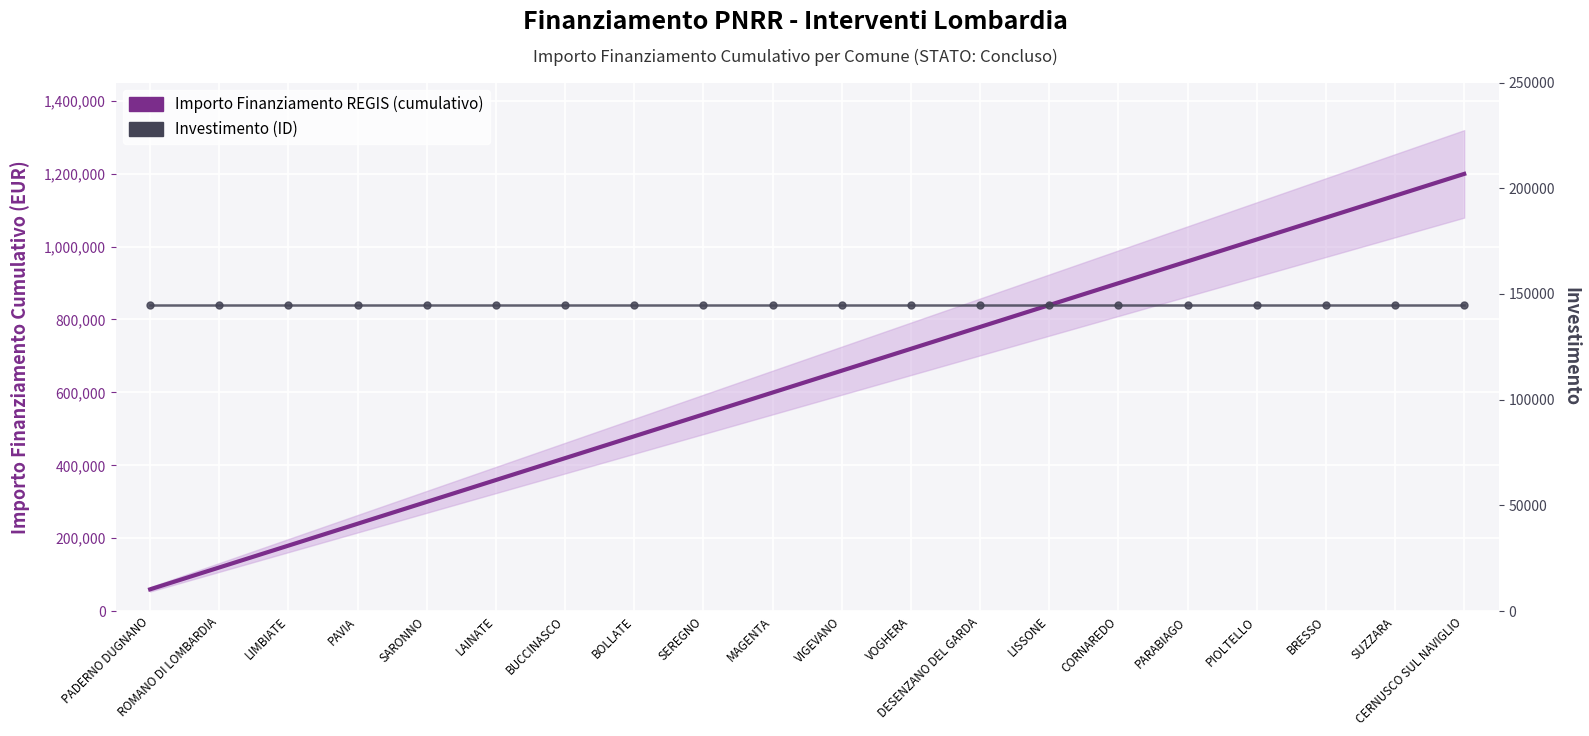

What is the average value of the Investimento (ID) series?

145000